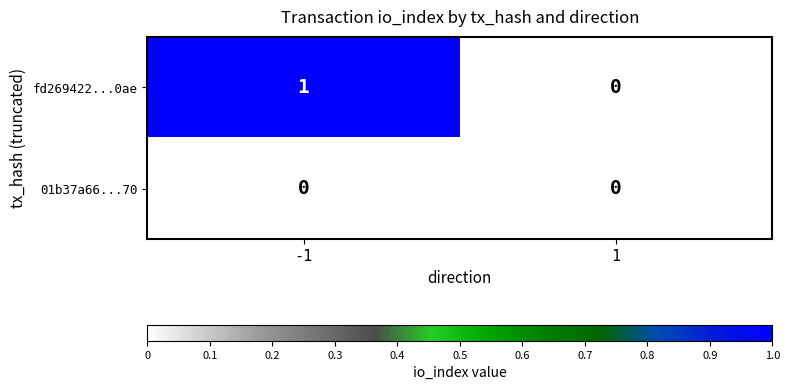

How many data points does each series have?

2